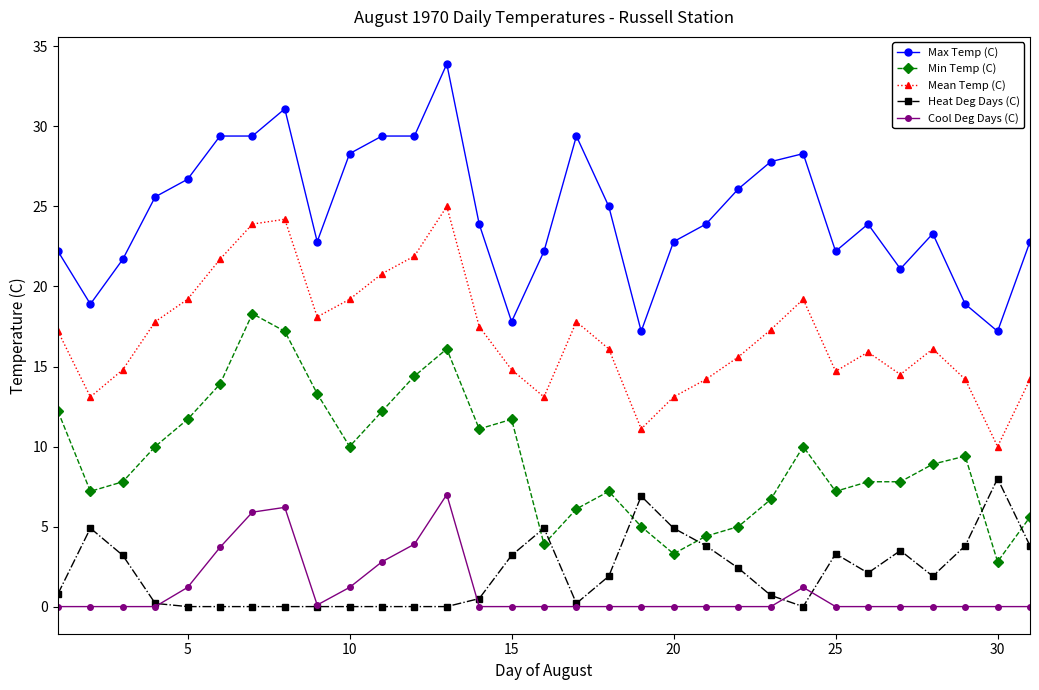

Is this an area chart (filled region under the line)?

No